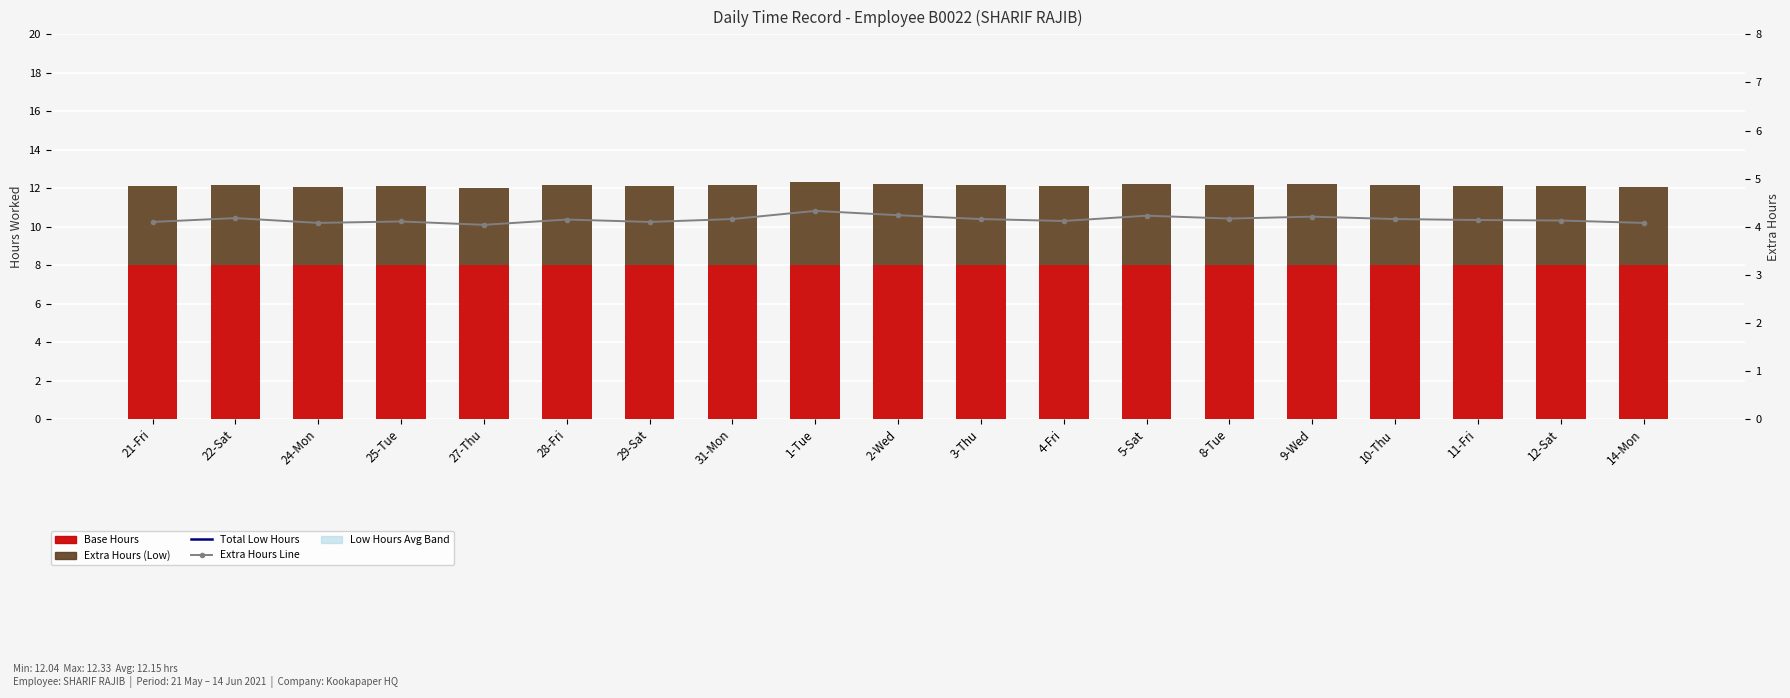

How many data points does each series have?

19